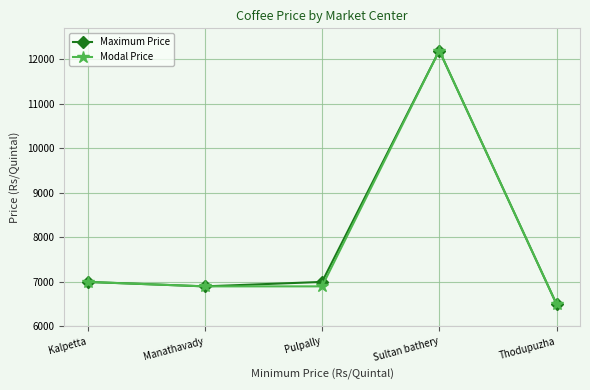

The value of Maximum Price at Pulpally is 3027. True or false?

False